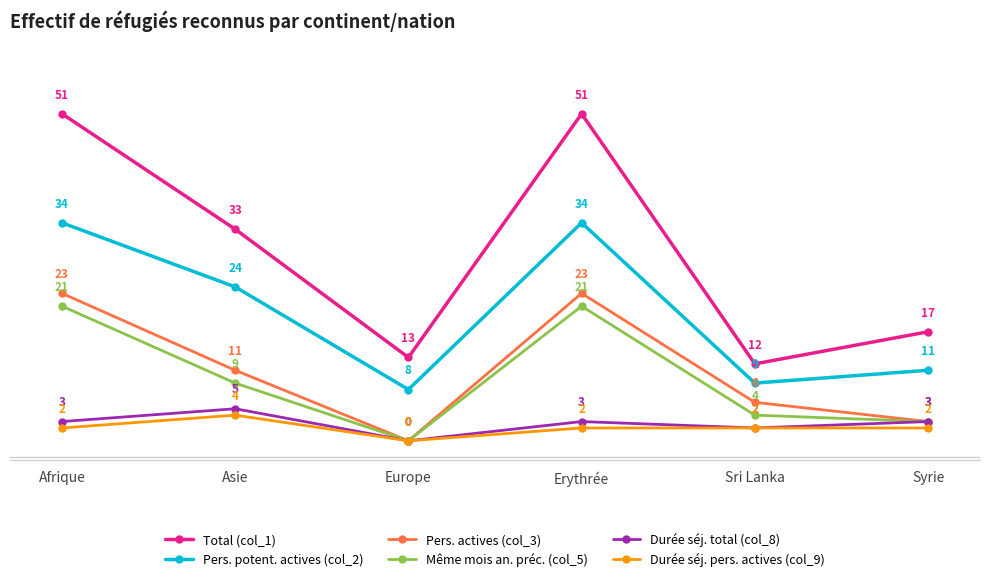

True or false: Même mois an. préc. (col_5) has a value of 0 at Europe.

True